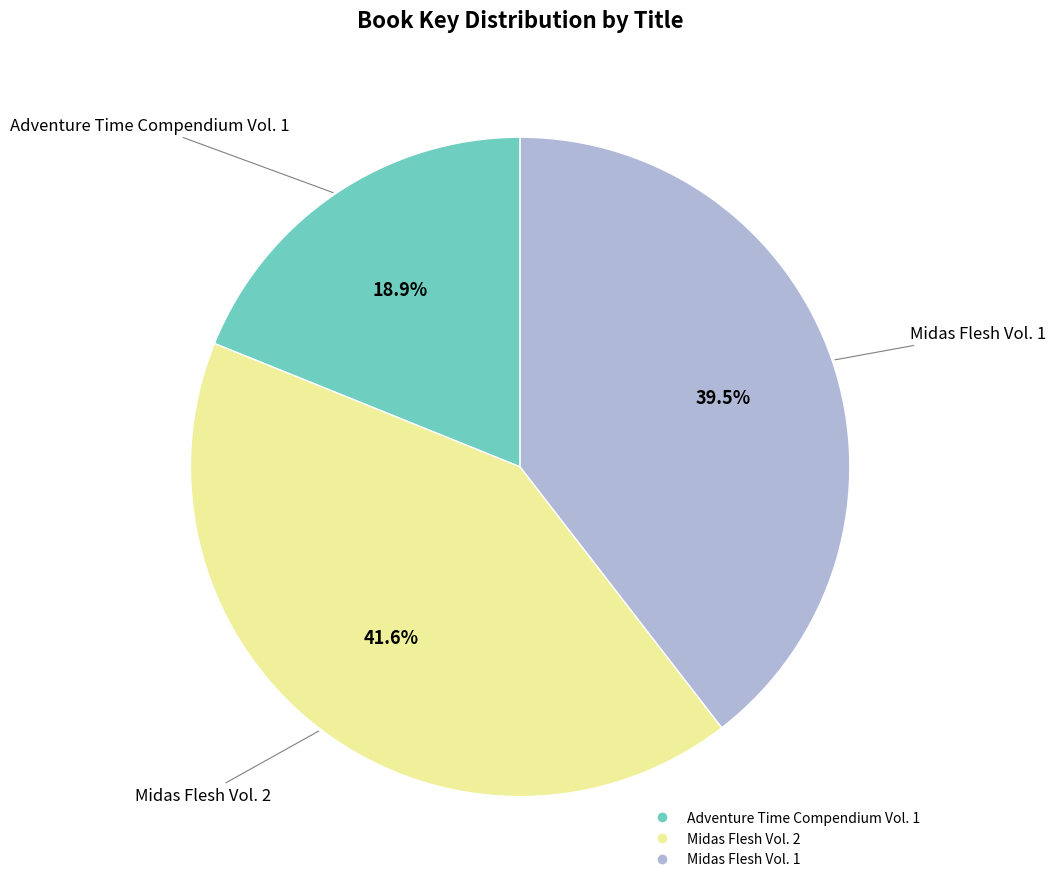

Count the number of slices in the pie.

3